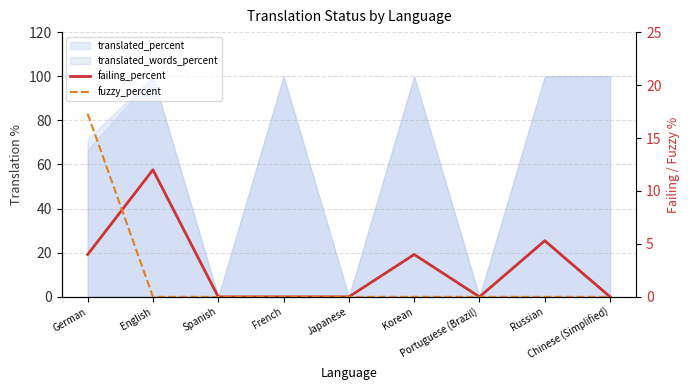

What position from the right is Spanish?

7